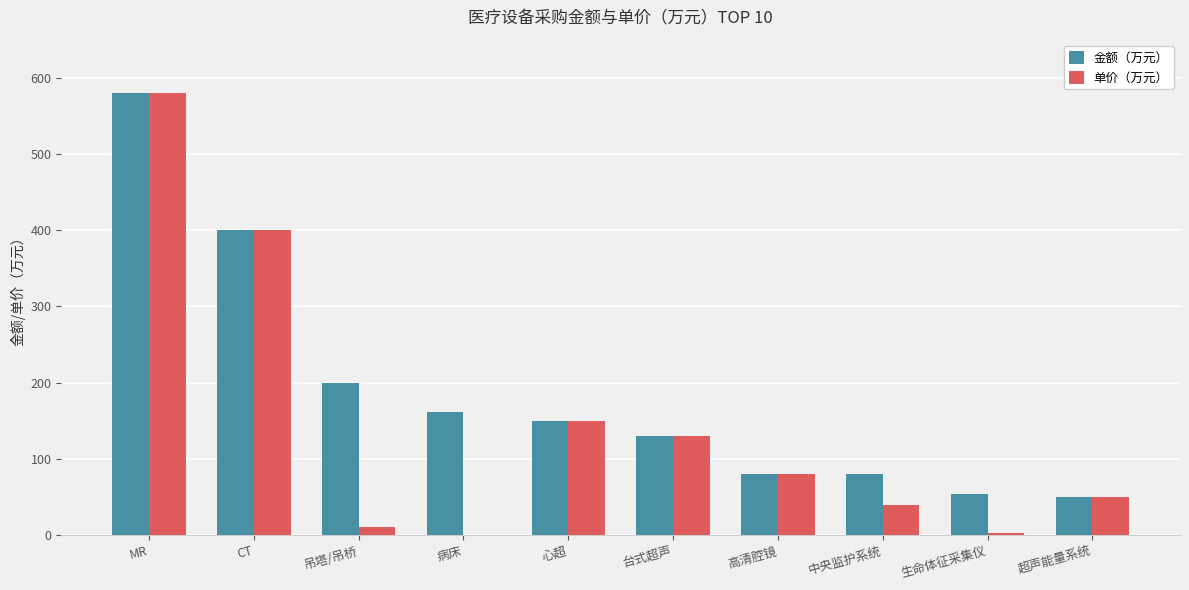

The value of 金额（万元） at 超声能量系统 is 81.3. True or false?

False